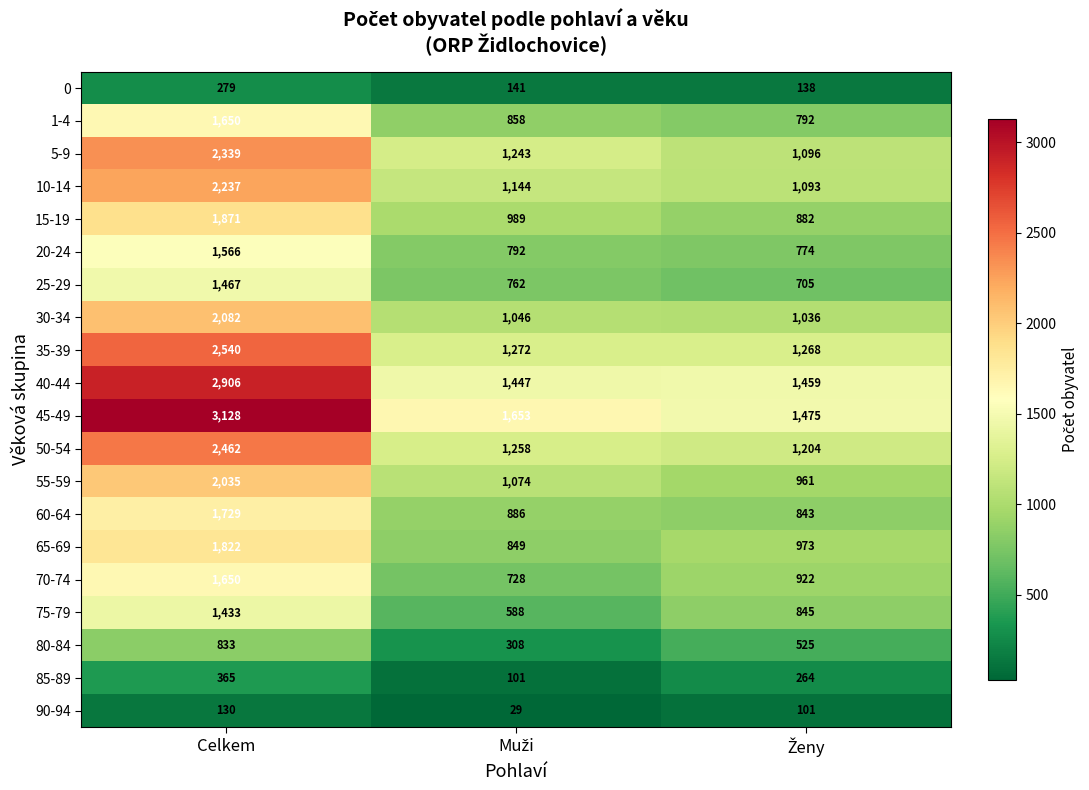

Count the number of categories in the chart.

3